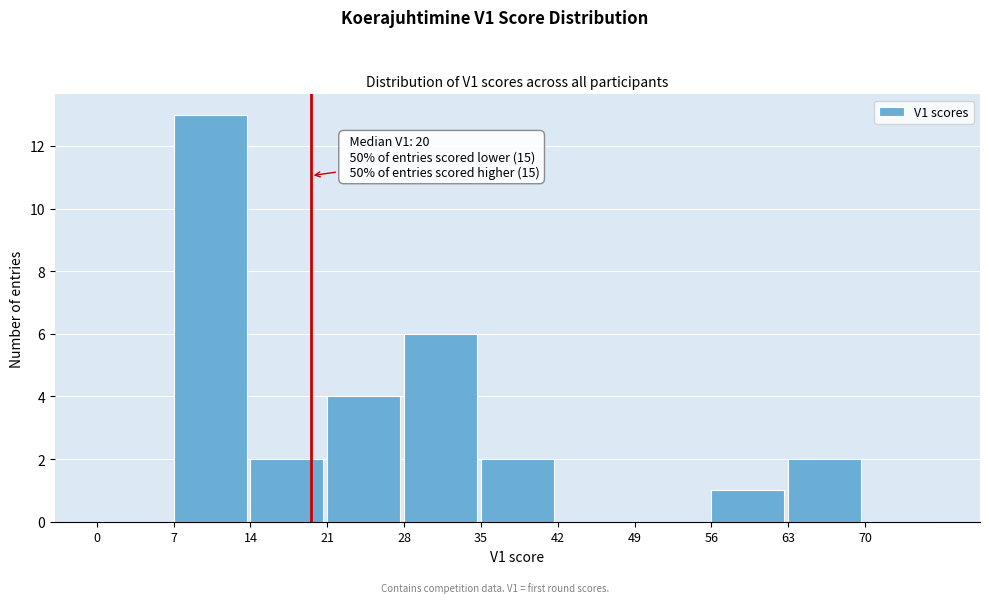

Over which range of the x-axis is the bar tallest?

7 to 14